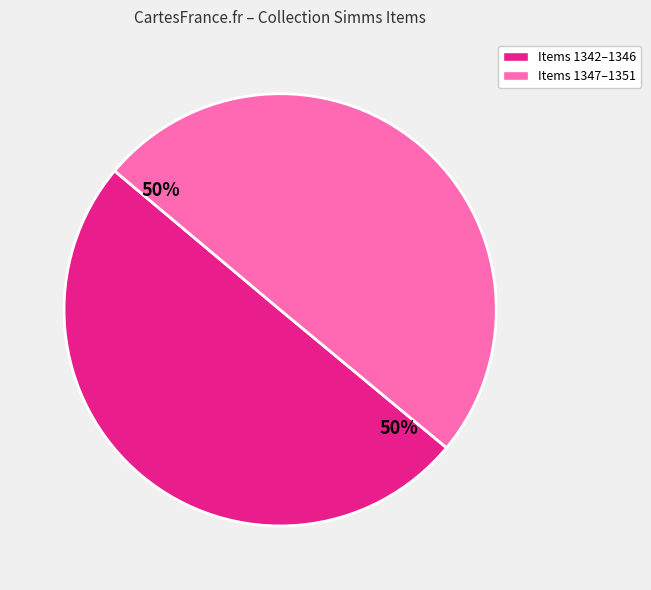

To the nearest percent, what is the average slice percentage?

50%